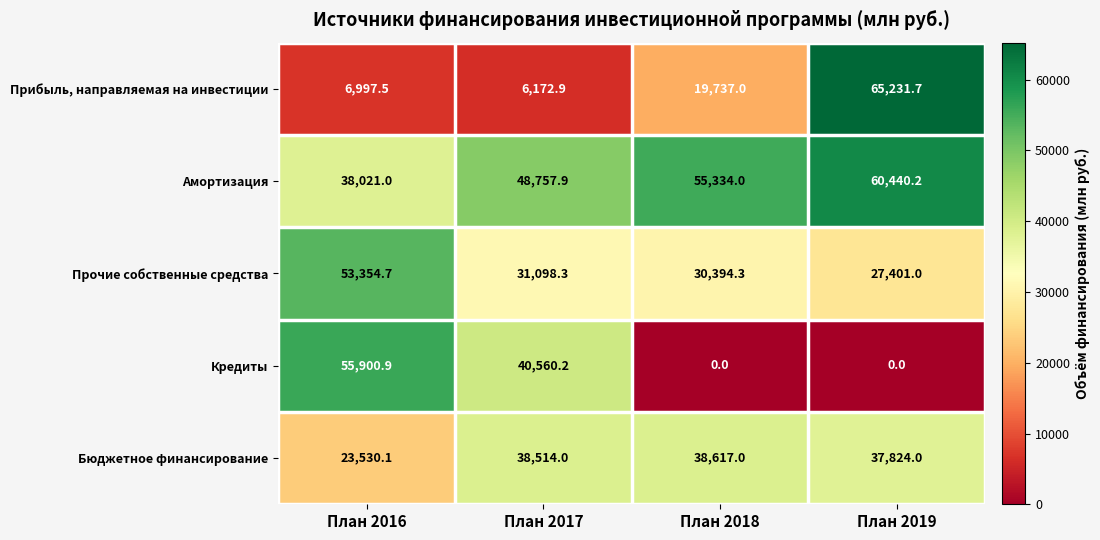

Reading left to right, extract all data points from this chart.

Прибыль, направляемая на инвестиции: 6997.5	6172.9	19737.0	65231.7
Амортизация: 38021.0	48757.9	55334.0	60440.2
Прочие собственные средства: 53354.7	31098.3	30394.3	27401.0
Кредиты: 55900.9	40560.2	0.0	0.0
Бюджетное финансирование: 23530.1	38514.0	38617.0	37824.0